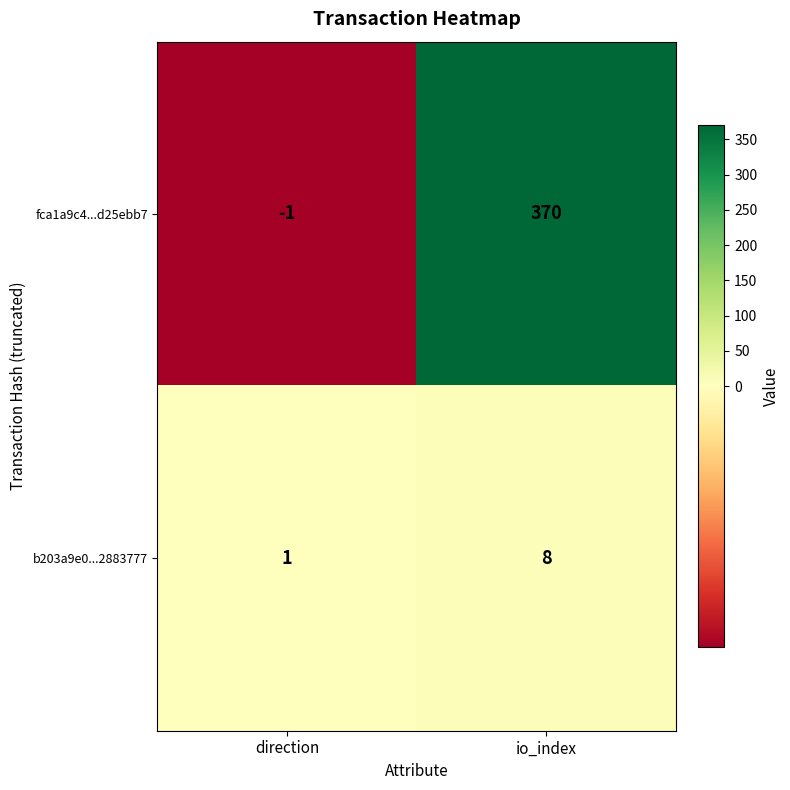

Where is b203a9e0...2883777 nearest to the value 4?

direction